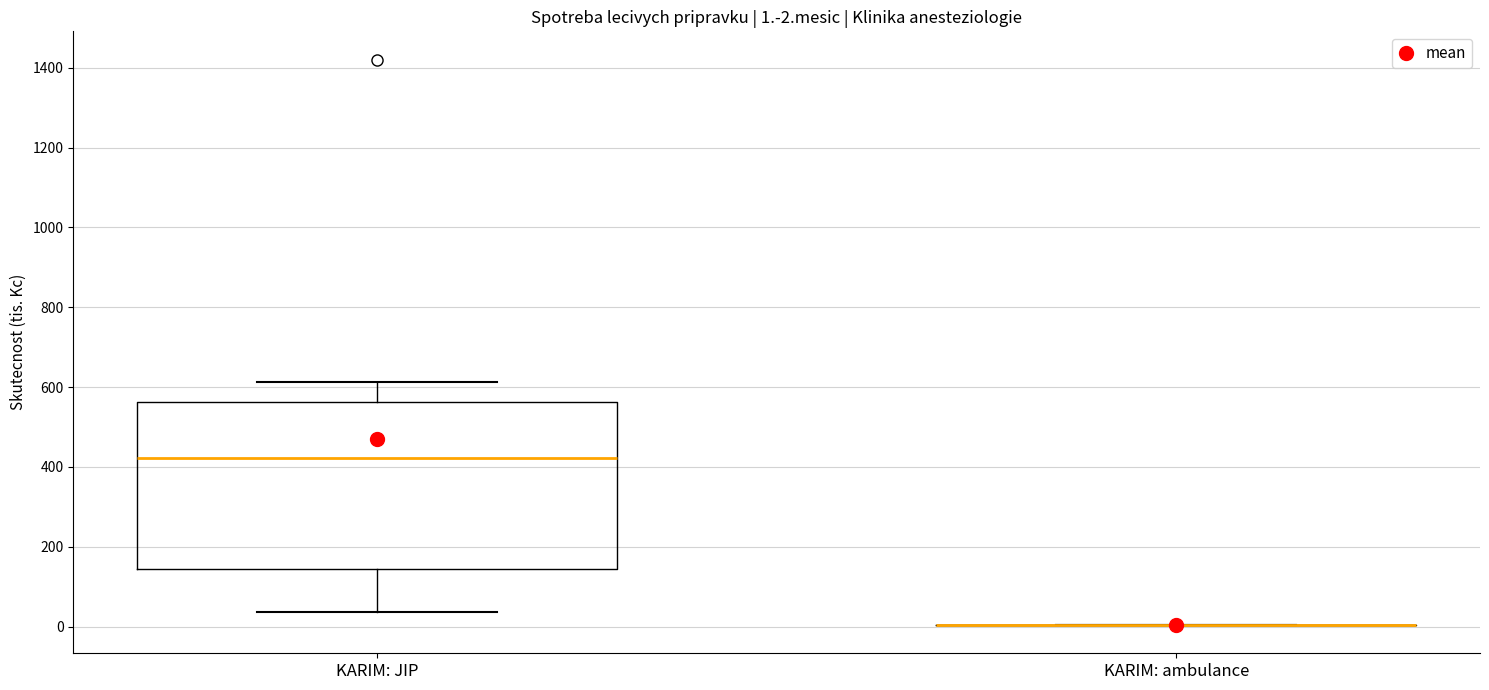

Which box is the tallest, from its lower edge to its upper edge?

KARIM: JIP